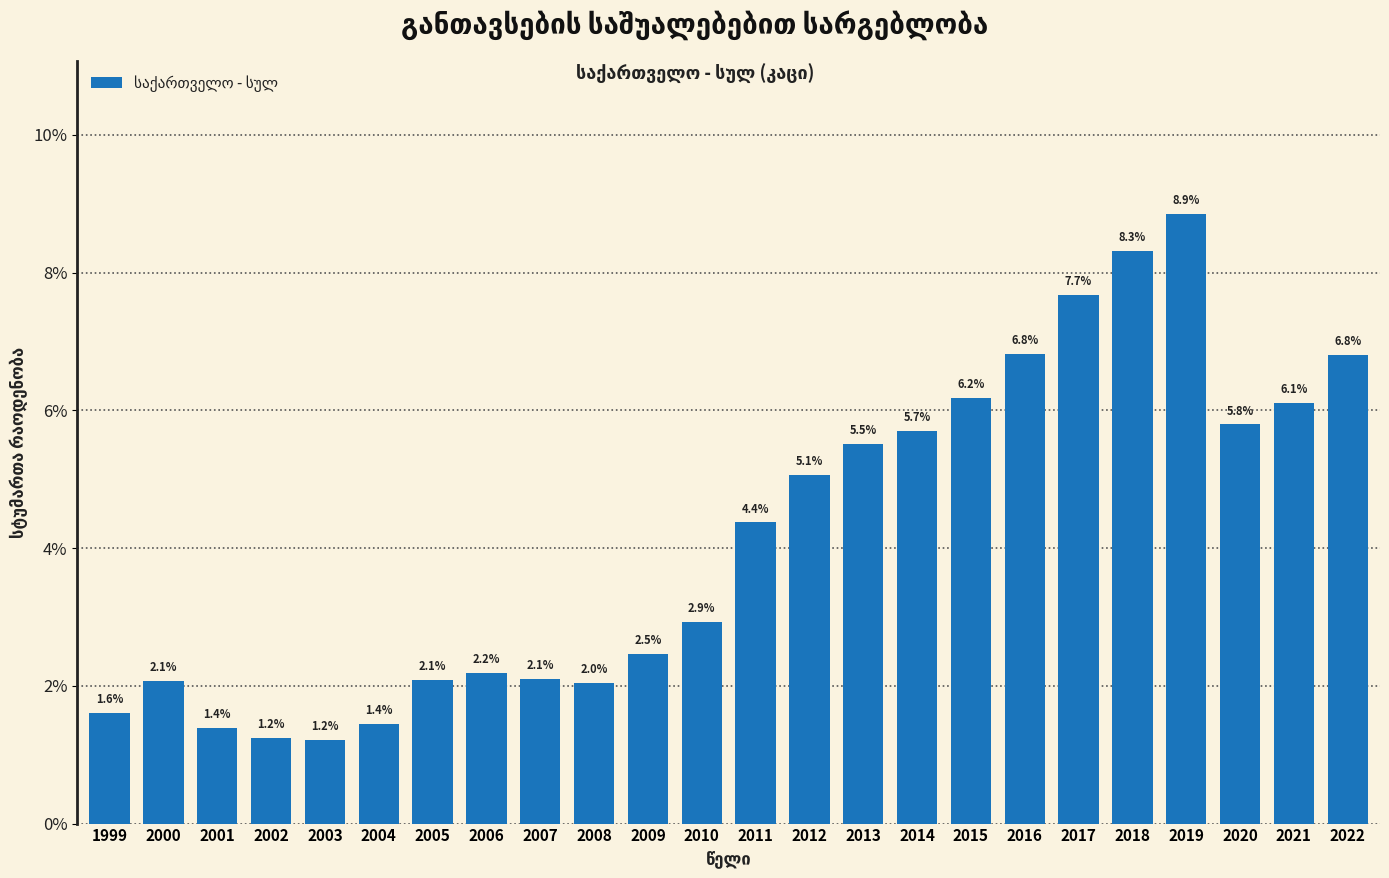

Reading right to left, transcribe all the data shown in this chart.

6.8	6.1	5.8	8.9	8.3	7.7	6.8	6.2	5.7	5.5	5.1	4.4	2.9	2.5	2.0	2.1	2.2	2.1	1.4	1.2	1.2	1.4	2.1	1.6